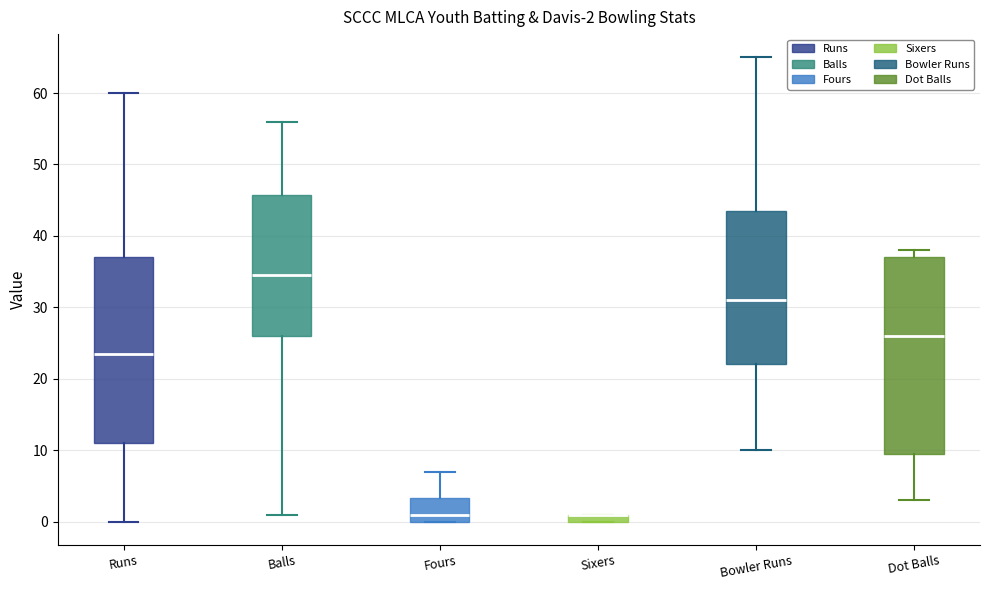

Which box is the tallest, from its lower edge to its upper edge?

Dot Balls